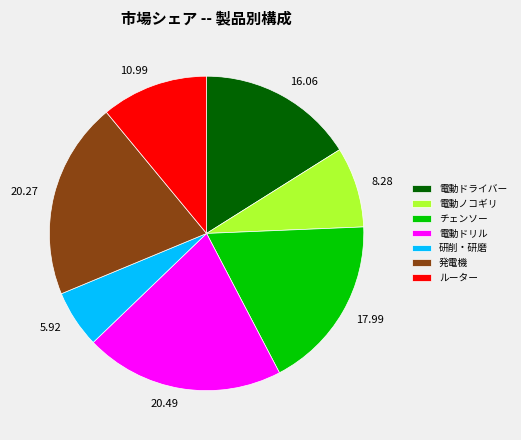

Is the sum of 研削・研磨 and チェンソー greater than half?

No